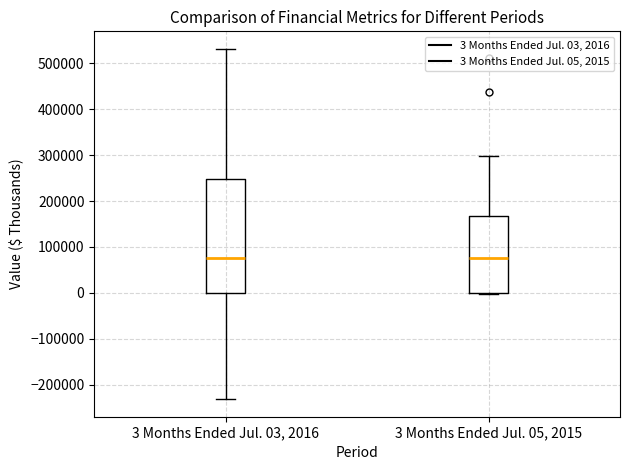

Reading left to right, transcribe this box plot: for each box, give where its median line is, the range the box spans, and where its two whiskers end, as read against the y-axis. The values are not printed on the chart, so give them approximately, as read against the axis.

3 Months Ended Jul. 03, 2016: median 70000, box 0 to 250000, whiskers -230000 to 530000
3 Months Ended Jul. 05, 2015: median 80000, box 0 to 170000, whiskers 0 to 300000